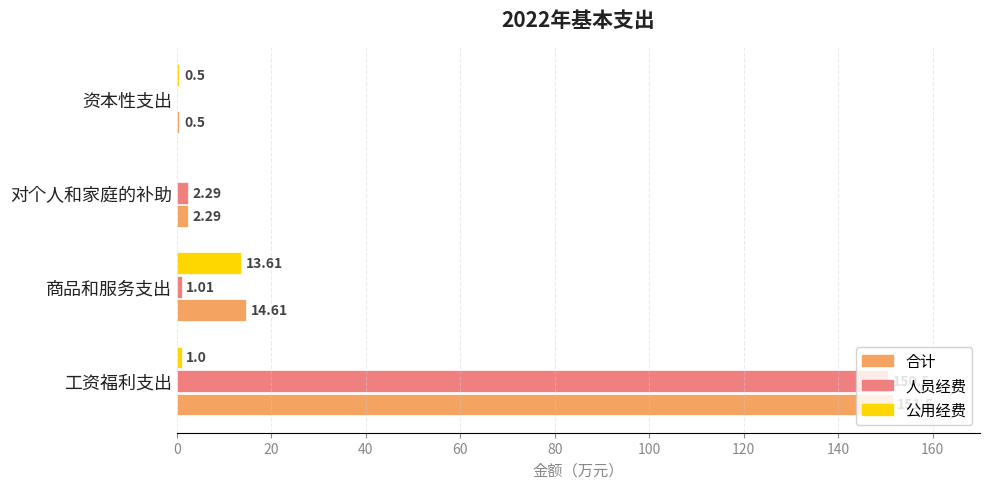

Between 工资福利支出 and 资本性支出, which series saw the biggest shift?

合计